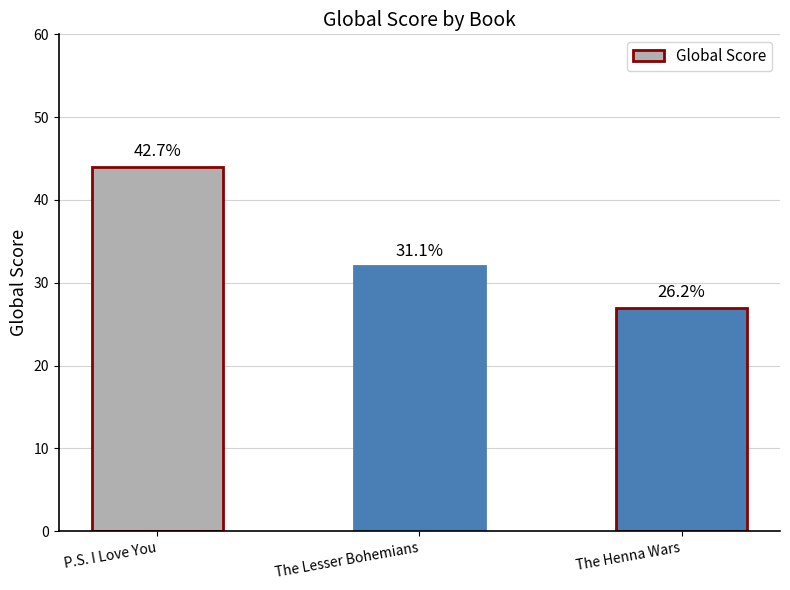

List the labels in order of value, largest first.

P.S. I Love You, The Lesser Bohemians, The Henna Wars